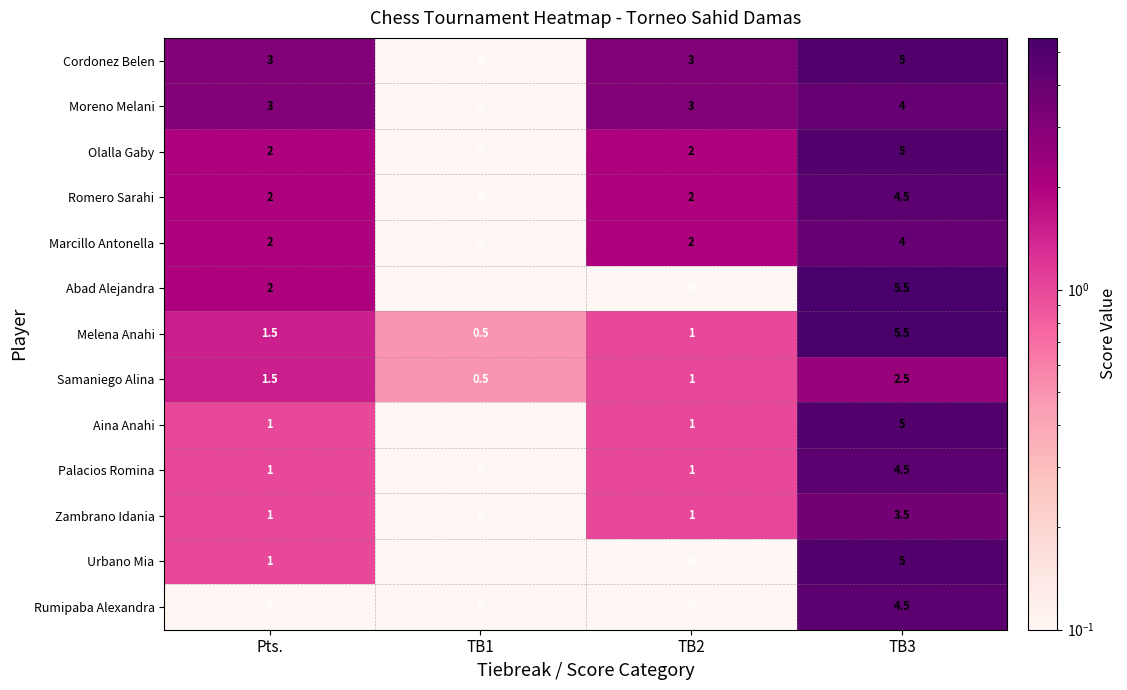

What is the difference between the Romero Sarahi values at TB1 and Pts.?

2.0